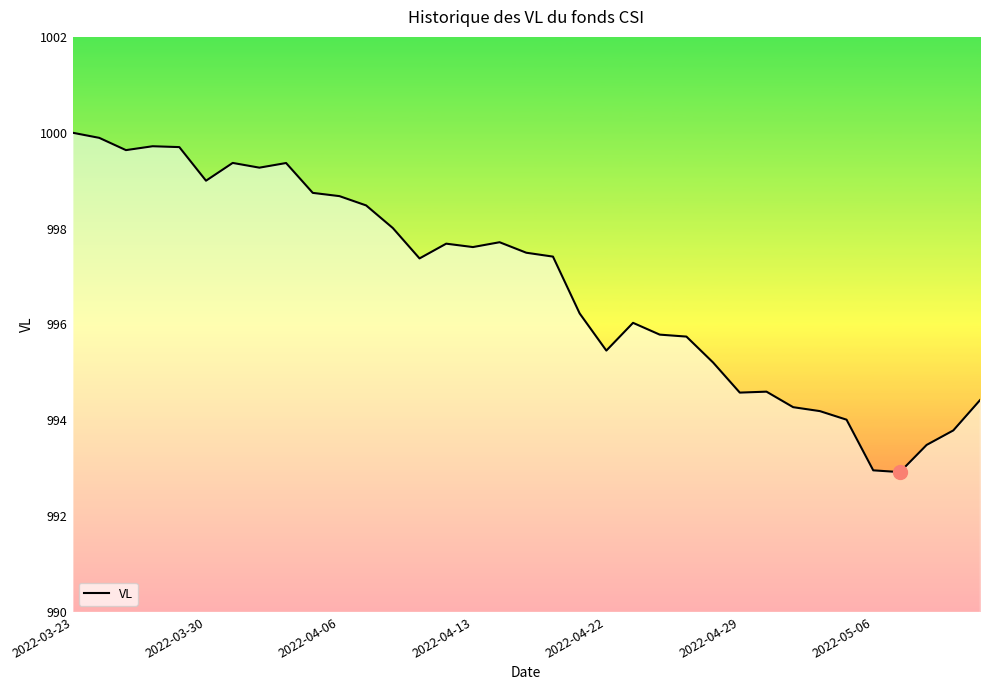

What is the maximum value shown in the chart?

1000.0